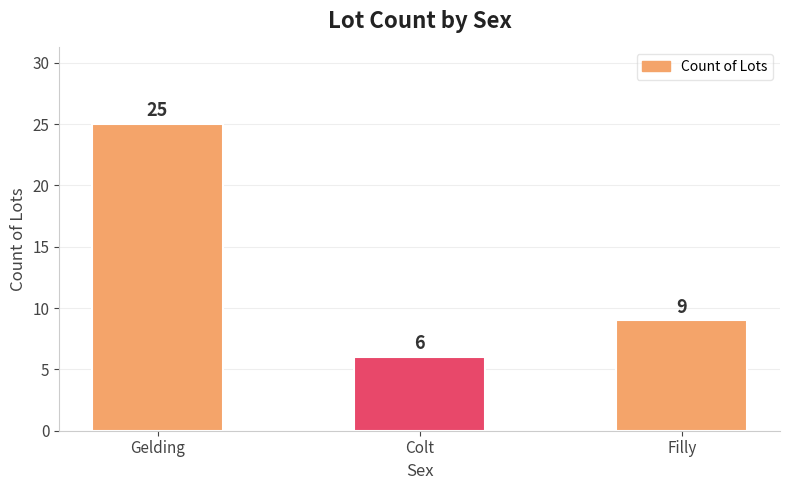

What position from the right is Gelding?

3